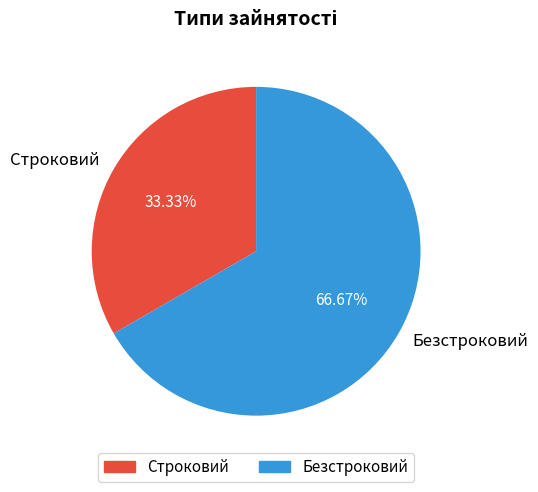

To the nearest percent, what is the difference between the Строковий and Безстроковий slice percentages?

33%